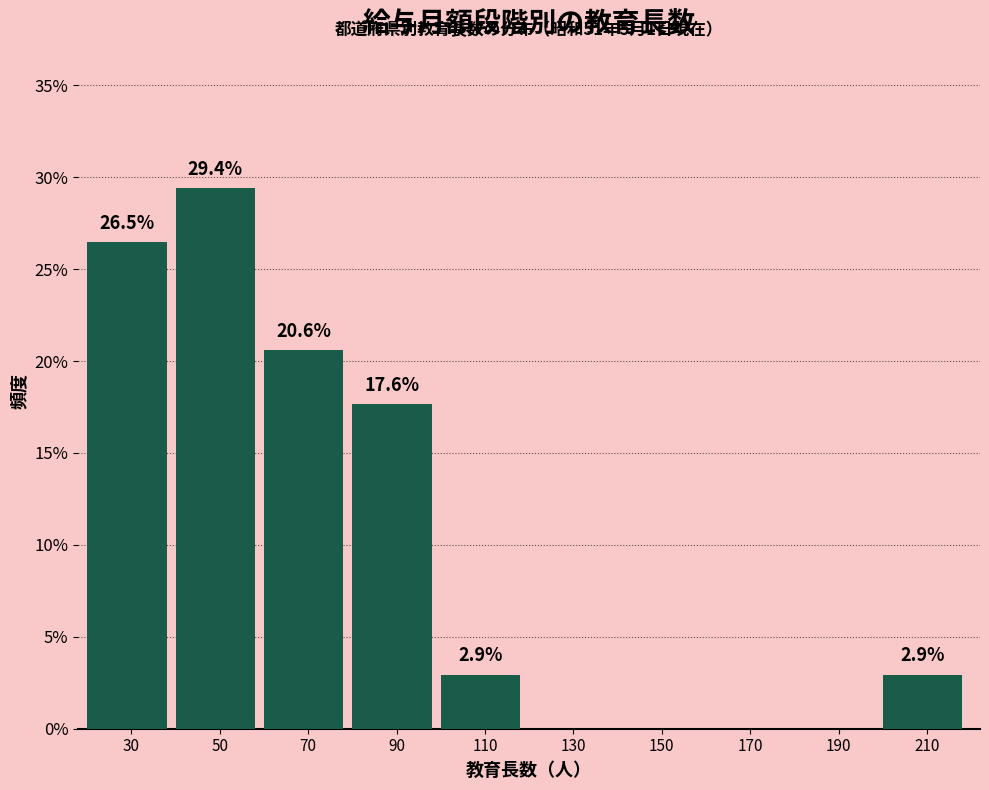

Reading left to right, what are all the values shown in this chart?

30=26.5	50=29.4	70=20.6	90=17.6	110=2.9	130=0.0	150=0.0	170=0.0	190=0.0	210=2.9